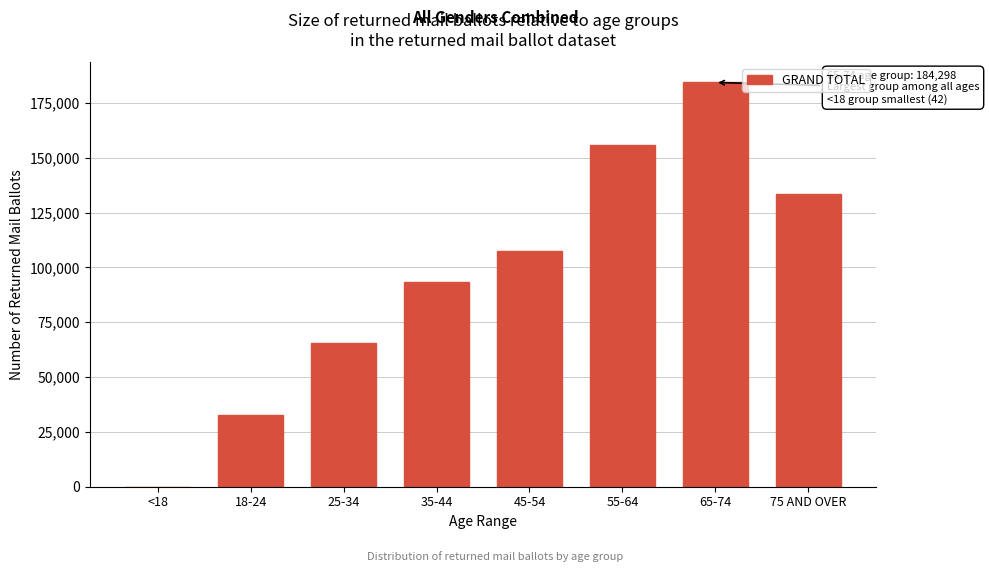

Reading right to left, list all the values displayed in this chart.

75 AND OVER=133281	65-74=184298	55-64=155903	45-54=107307	35-44=93381	25-34=65397	18-24=32889	<18=42